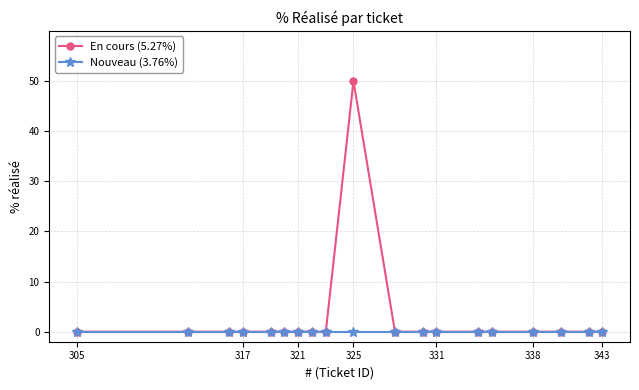

Which series has the largest total across all categories?

En cours (5.27%)